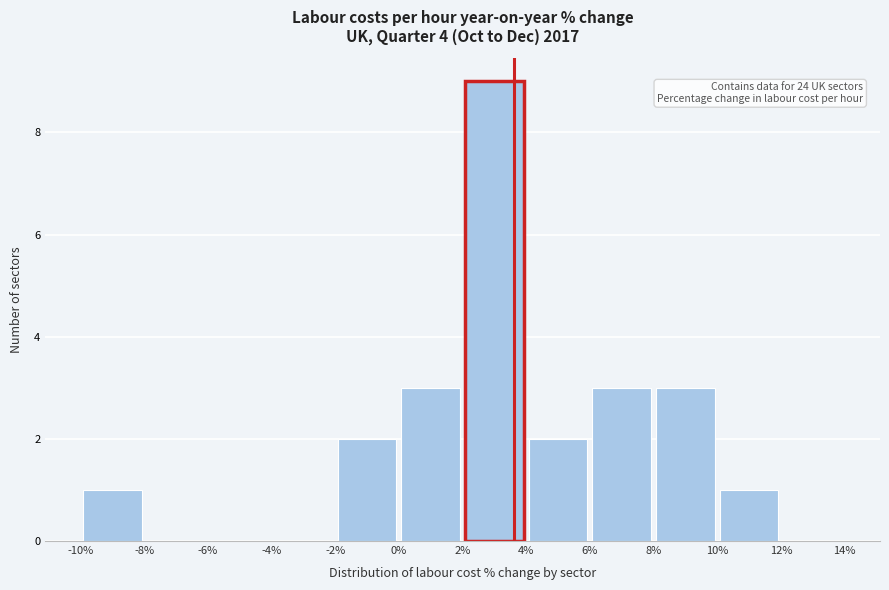

Which range on the x-axis has the tallest bar?

2% to 4%